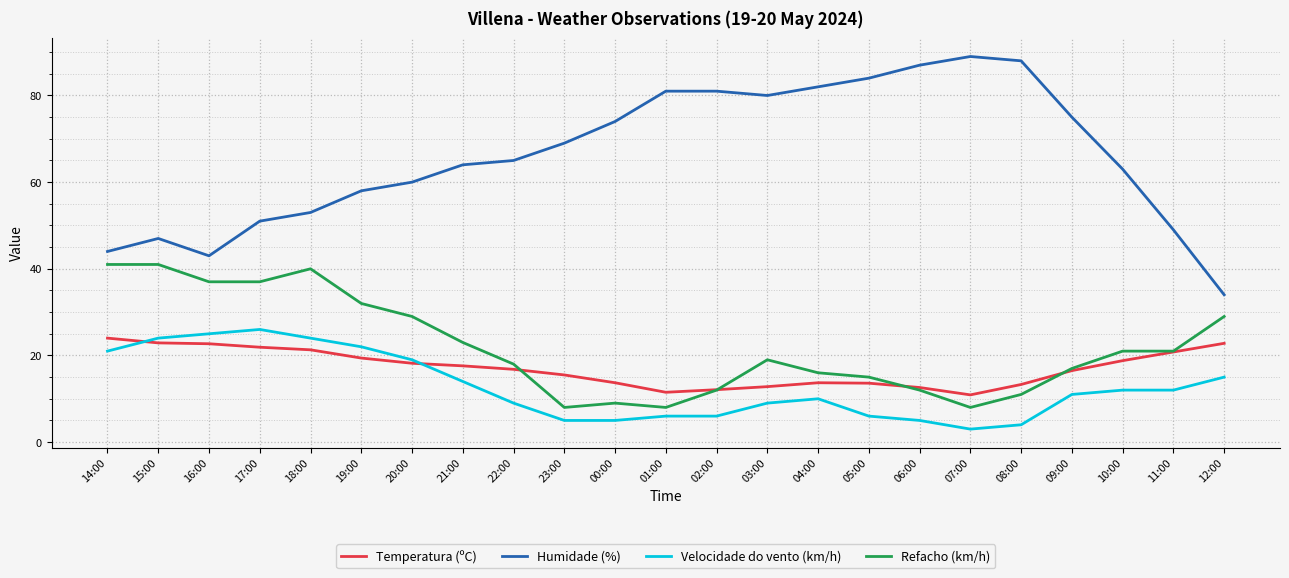

How many lines are shown in the chart?

4